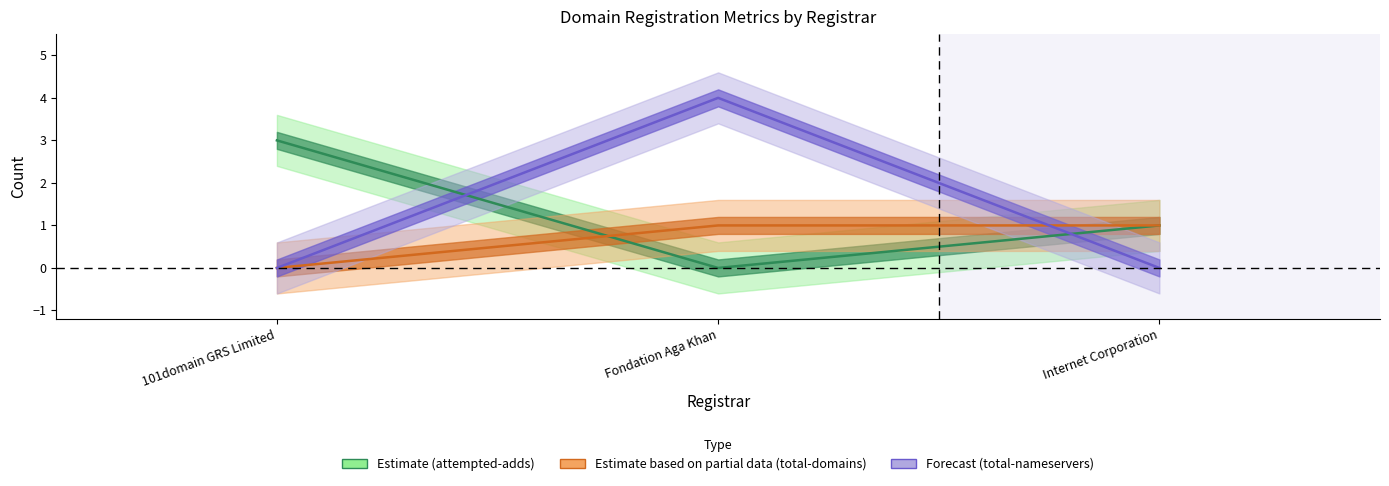

How many values in attempted-adds are above zero?

2